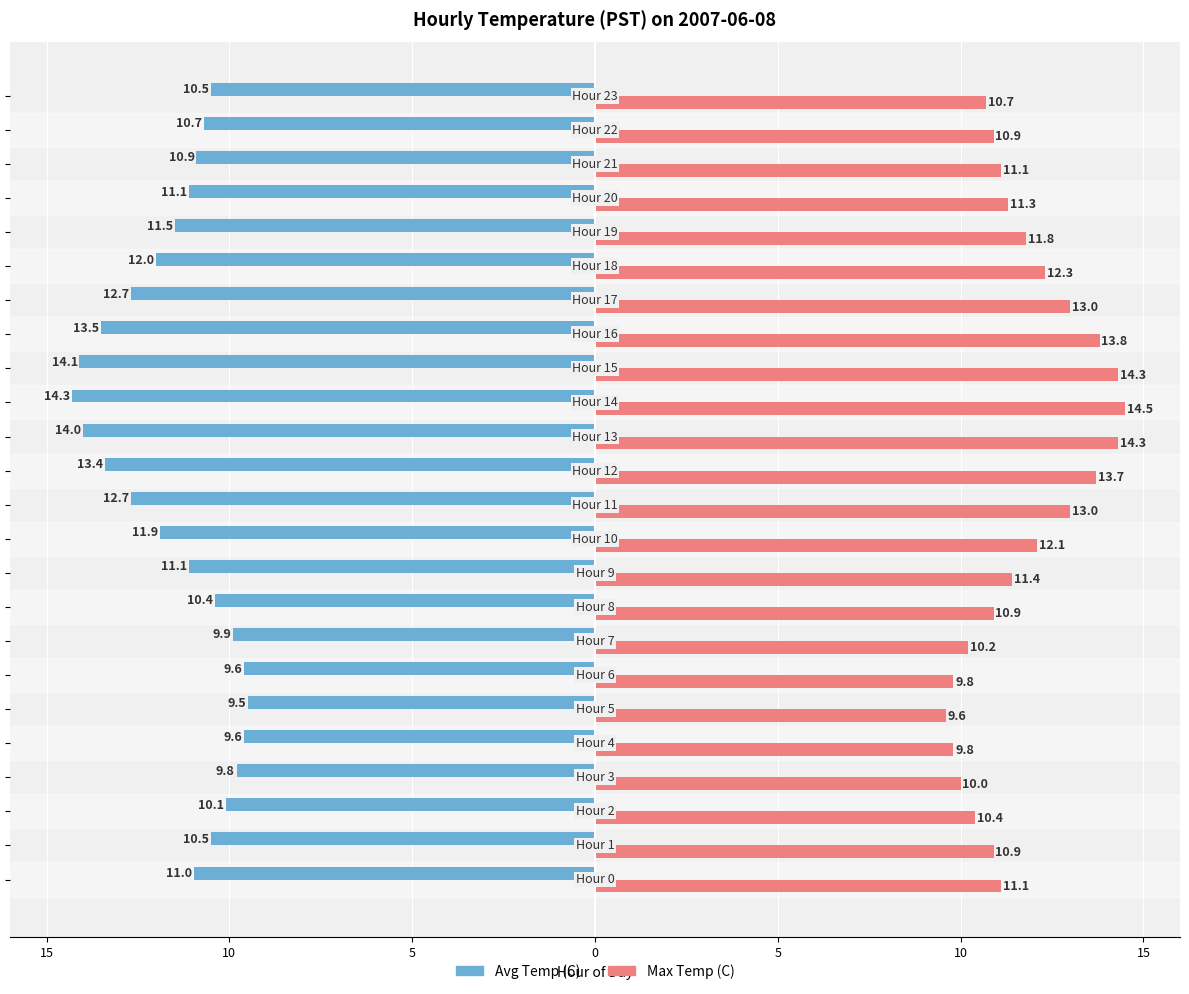

What are all the series names shown in the legend?

Avg Temp (C), Max Temp (C)